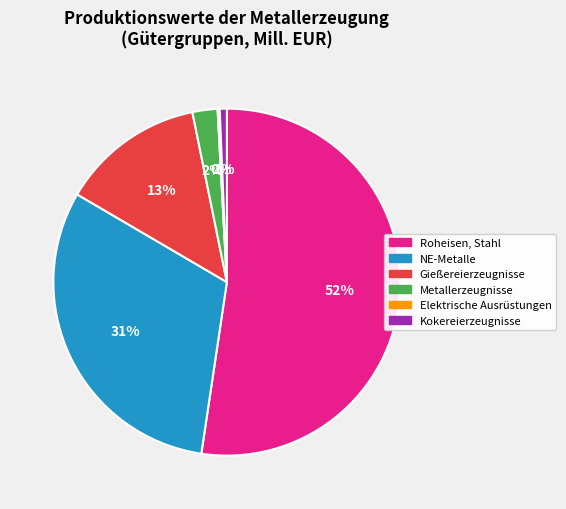

Which slice is the largest?

Roheisen, Stahl